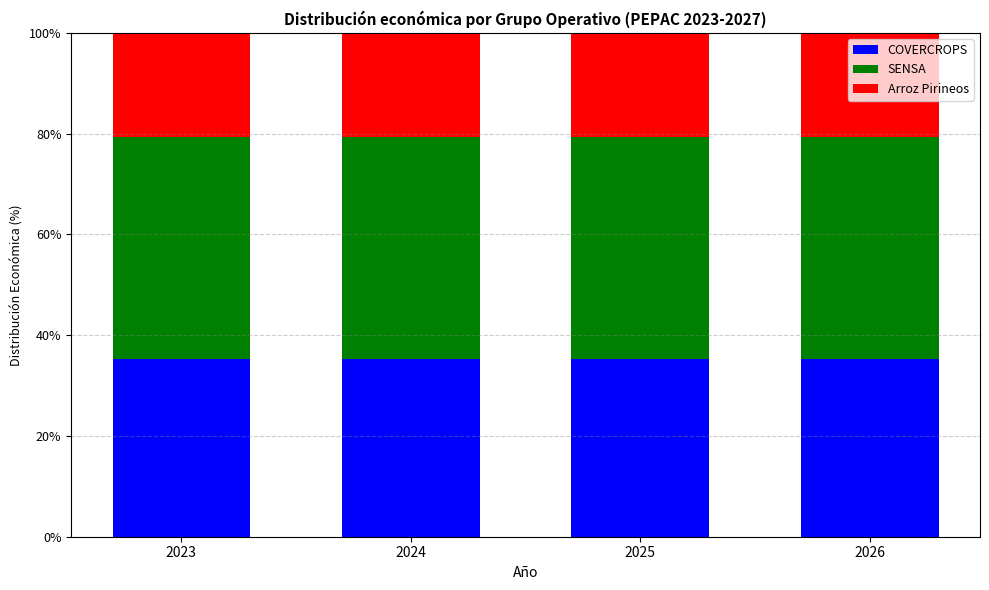

Are the bars grouped side by side (vs. stacked)?

No